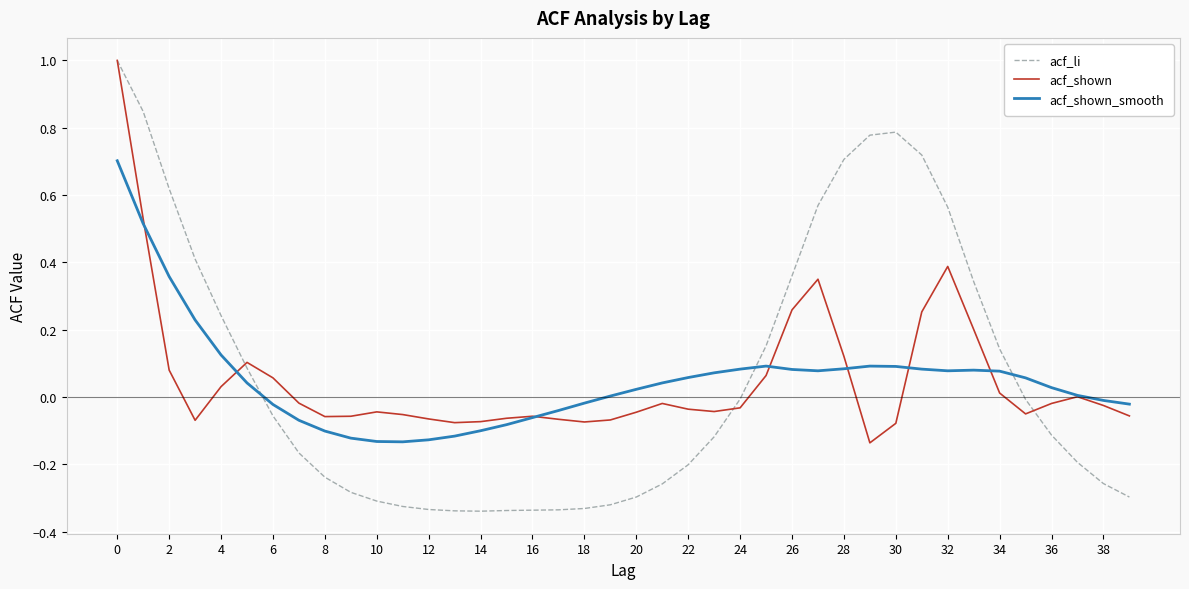

How many negative values does the acf_li series have?

24